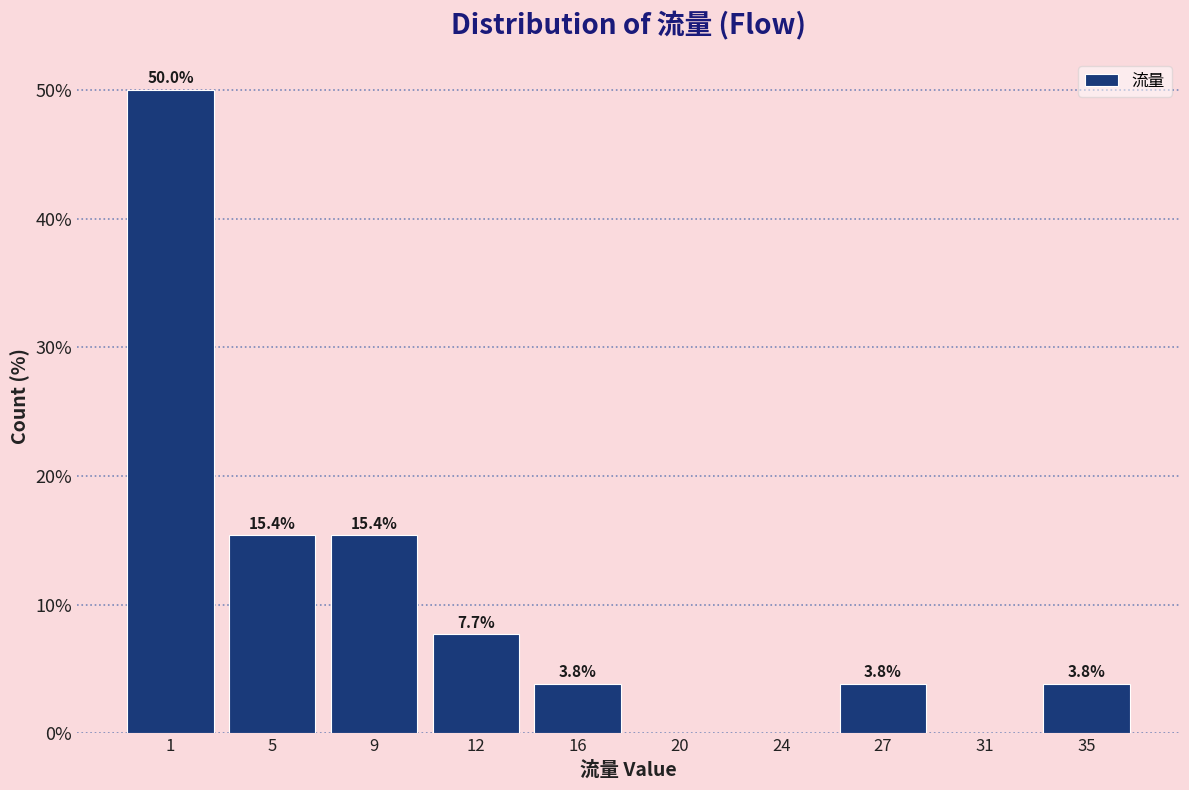

Reading left to right, extract all data points from this chart.

1=50.0	5=15.4	9=15.4	12=7.7	16=3.8	20=0.0	24=0.0	27=3.8	31=0.0	35=3.8